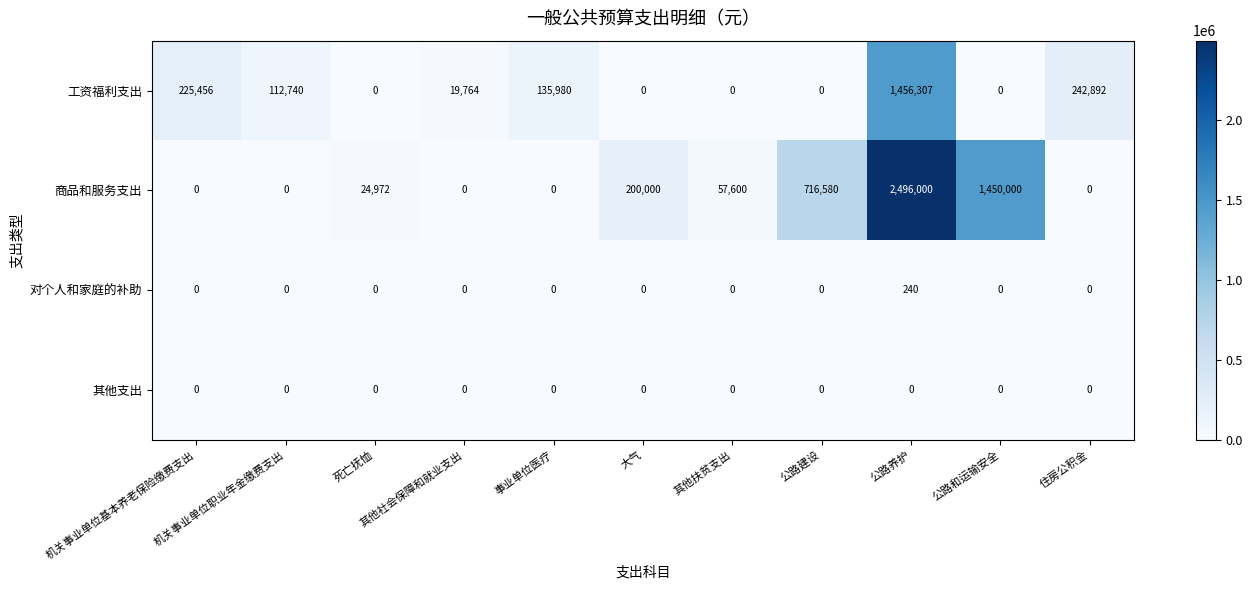

What is the sum of all 工资福利支出 values?

2193139